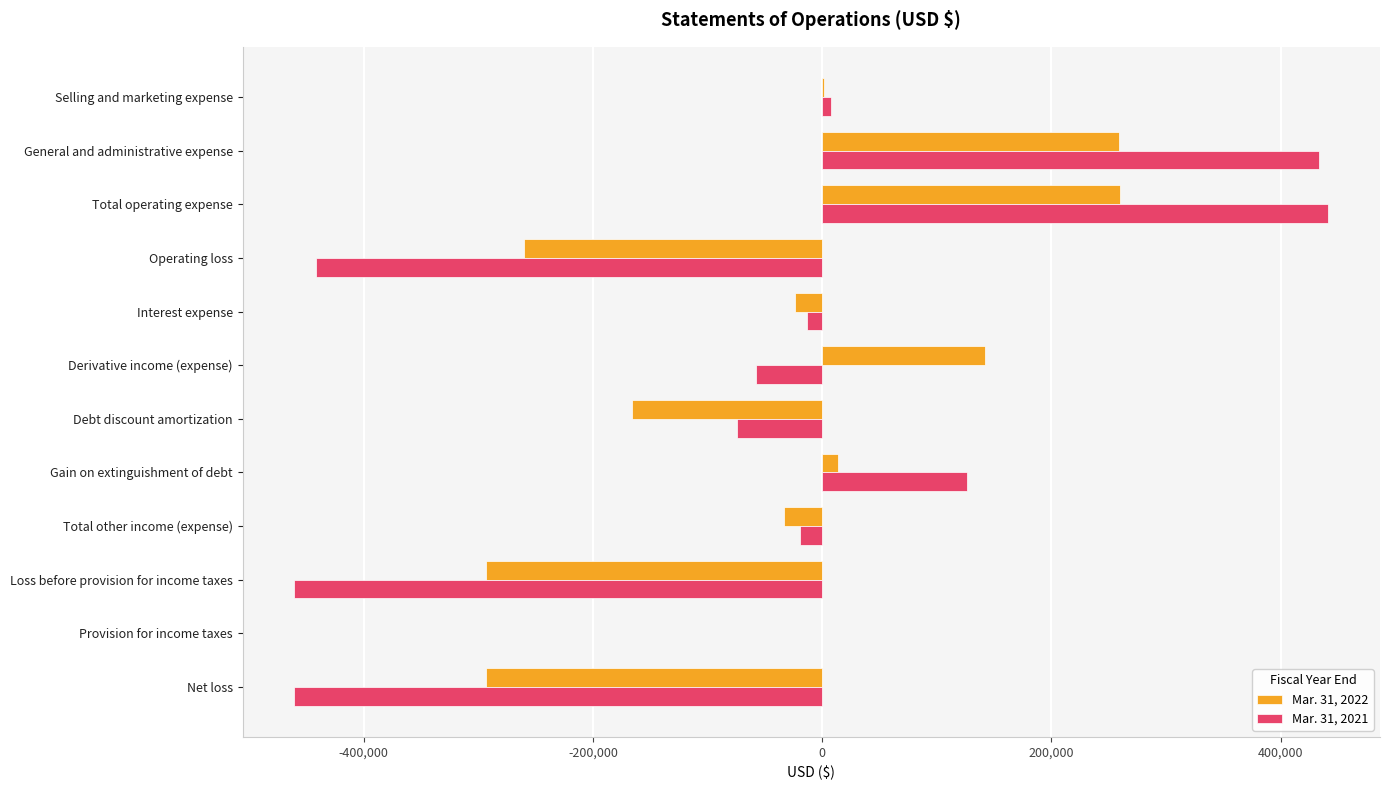

Is the value of Mar. 31, 2021 at Total other income (expense) greater than the value of Mar. 31, 2022 at Gain on extinguishment of debt?

No